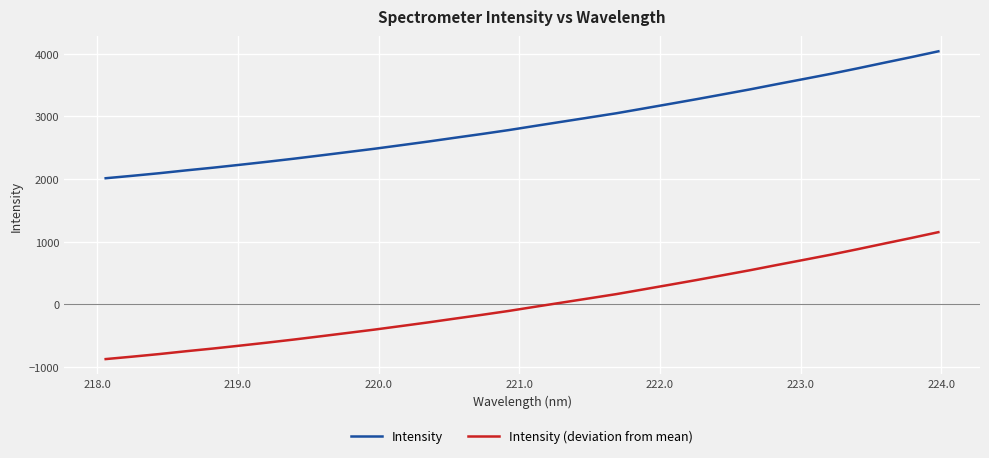

List the series in order of their overall mean, lowest first.

Intensity (deviation from mean), Intensity